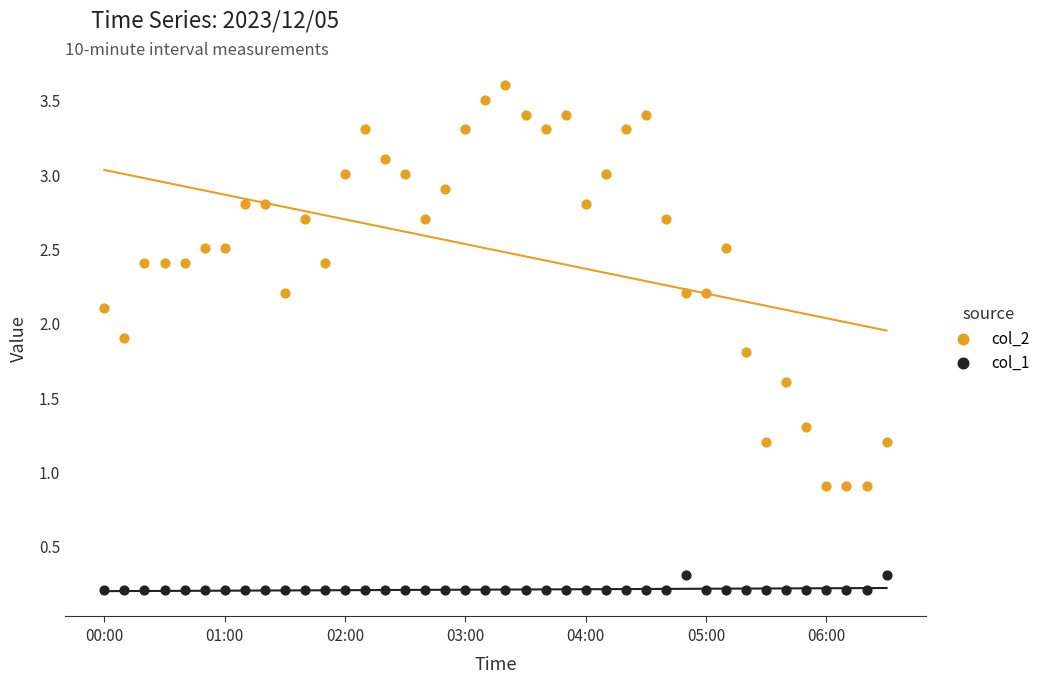

Which series reaches the maximum Y coordinate?

col_2